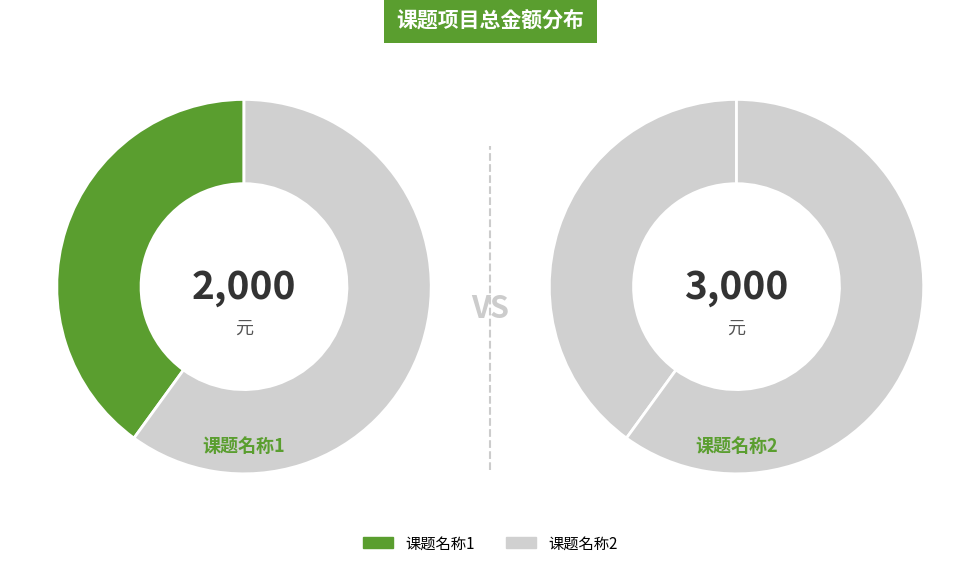

How many segments does this pie chart have?

2